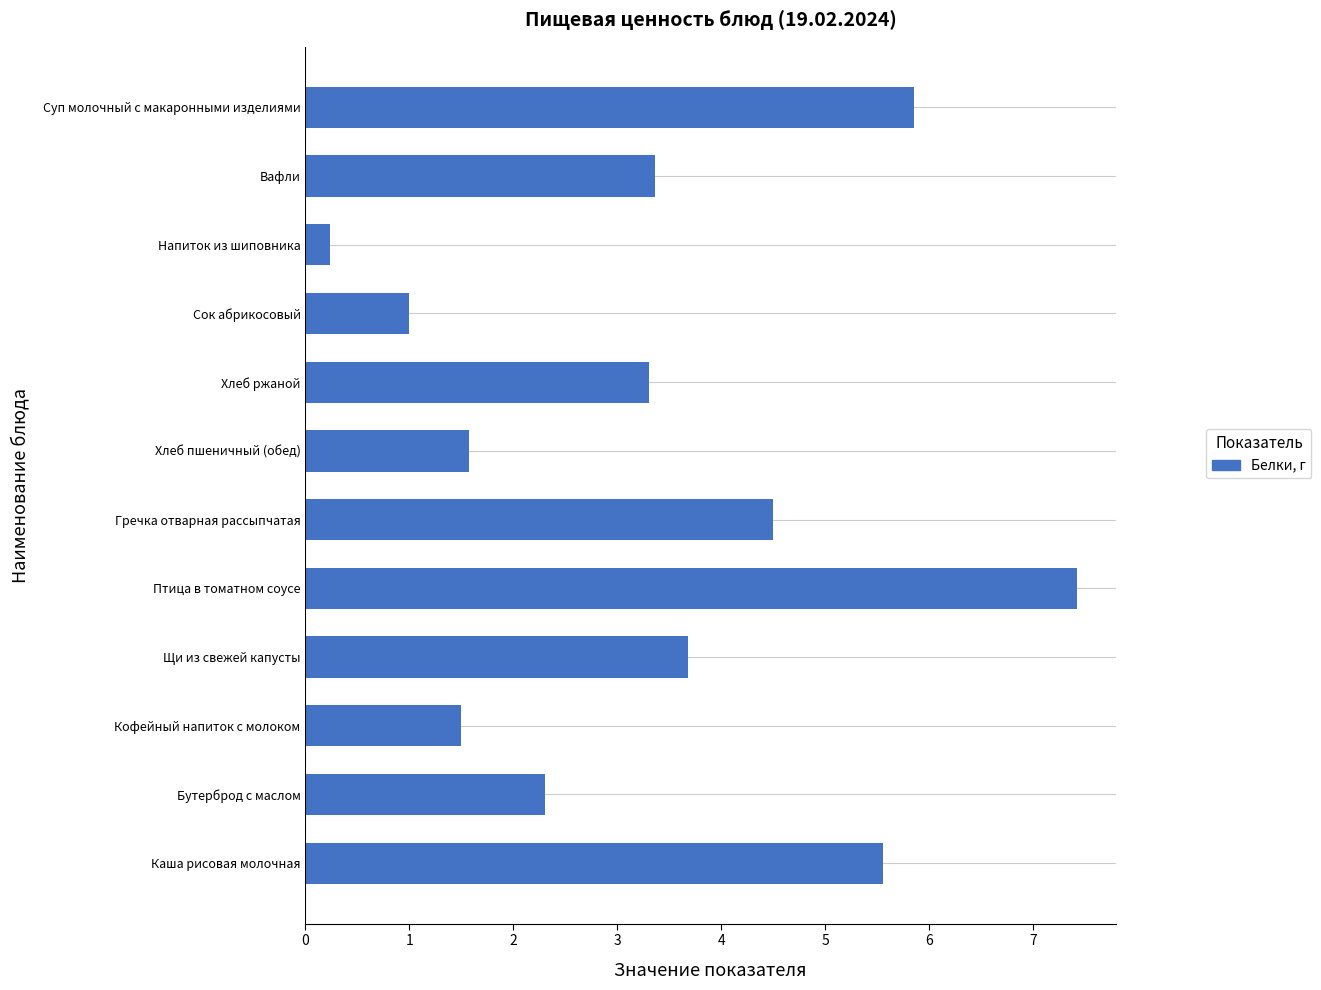

What is the maximum value shown in the chart?

7.4